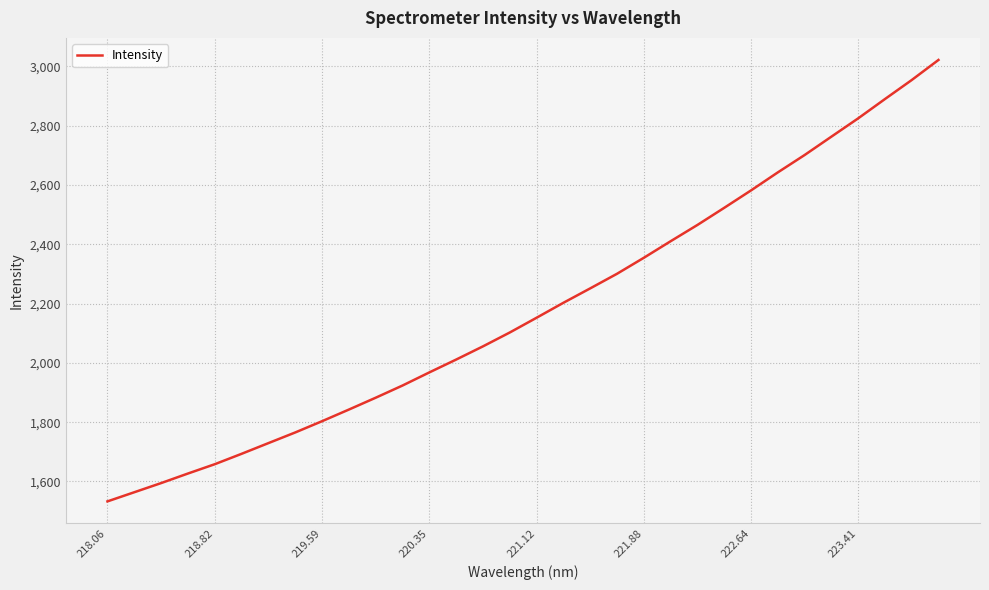

What is the minimum value shown in the chart?

1532.8